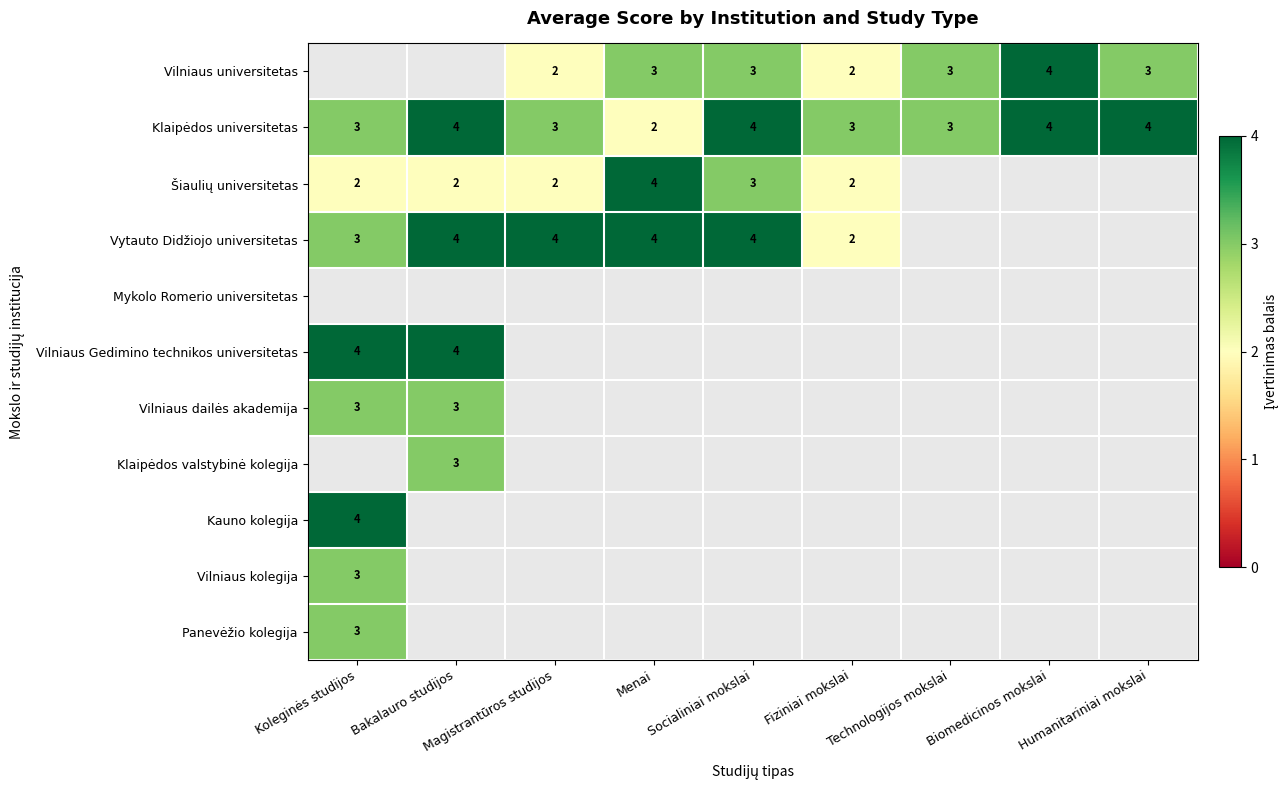

What is the smallest value displayed?

2.0